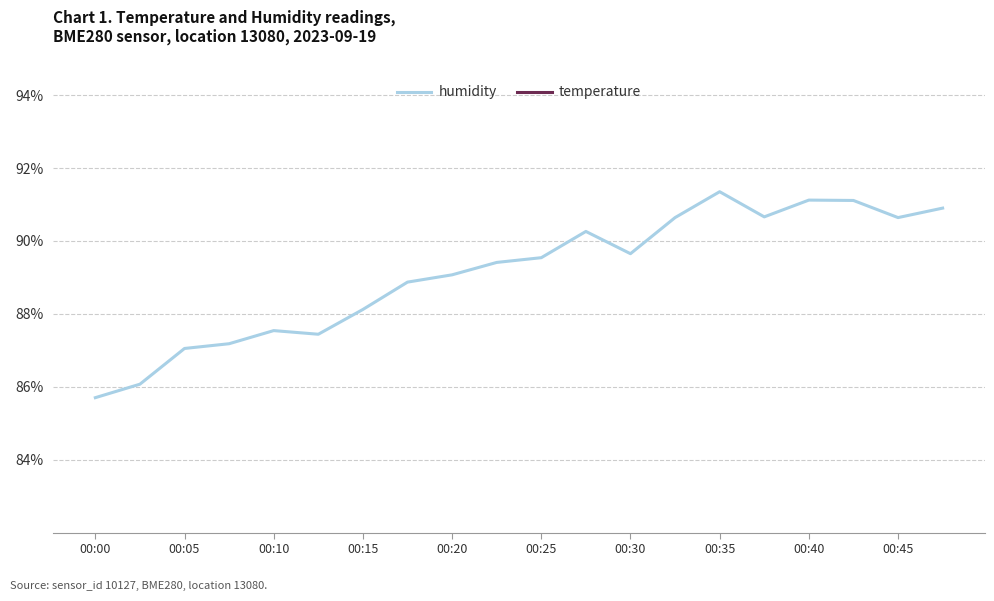

At how many categories does at least one series exceed 33?

20